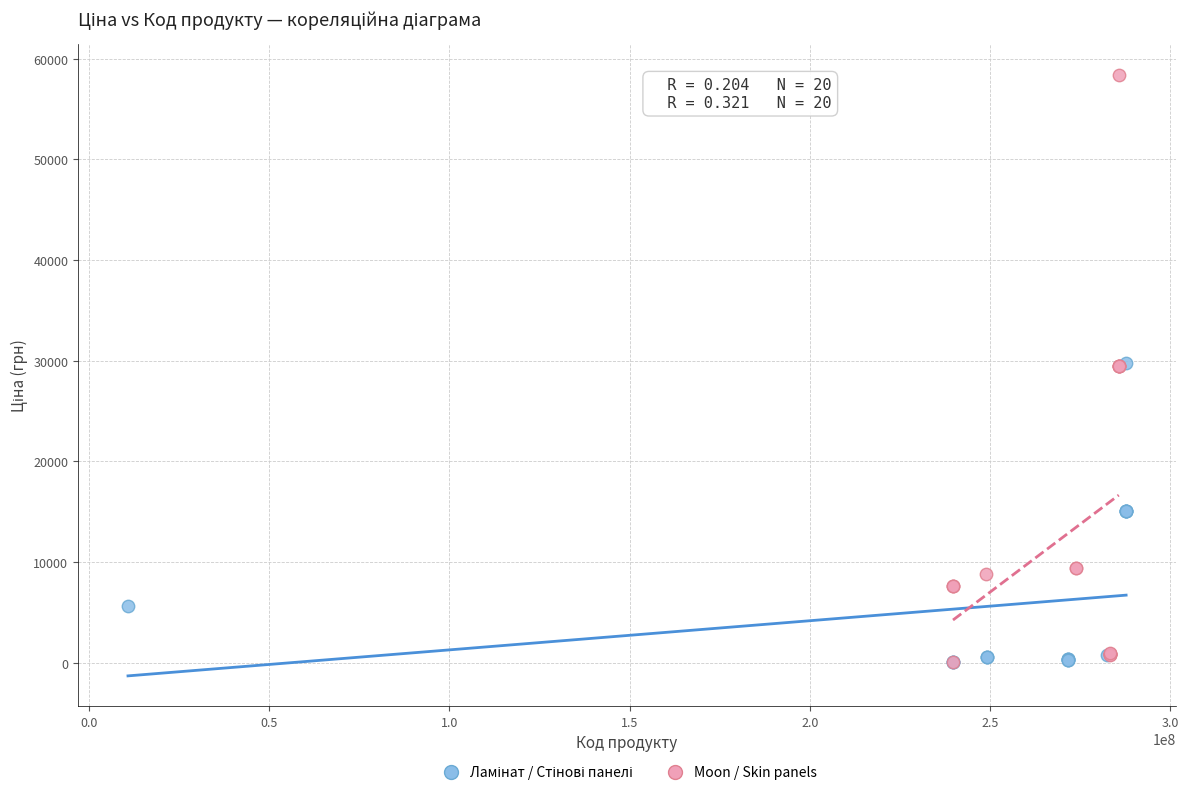

Which series reaches the maximum Y coordinate?

Moon / Skin panels